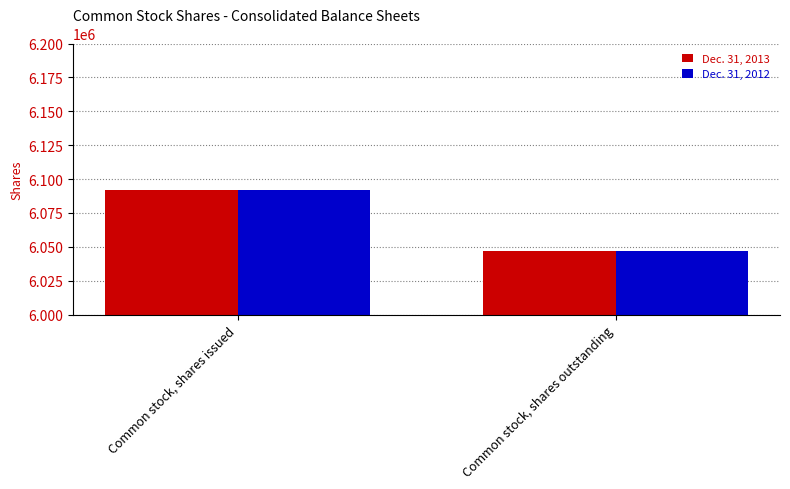

What is the value of the Dec. 31, 2013 bar at the 2nd from the left?

6046970